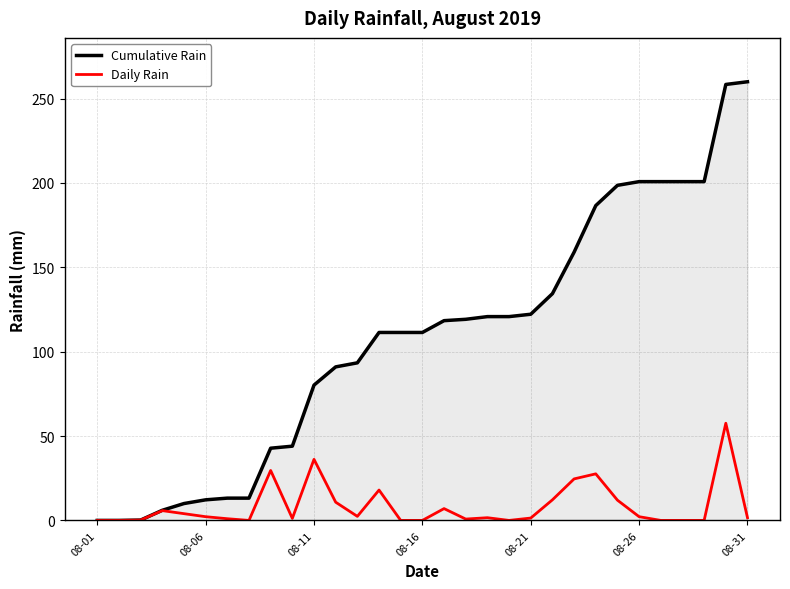

Which series has the widest spread of values?

Cumulative Rain